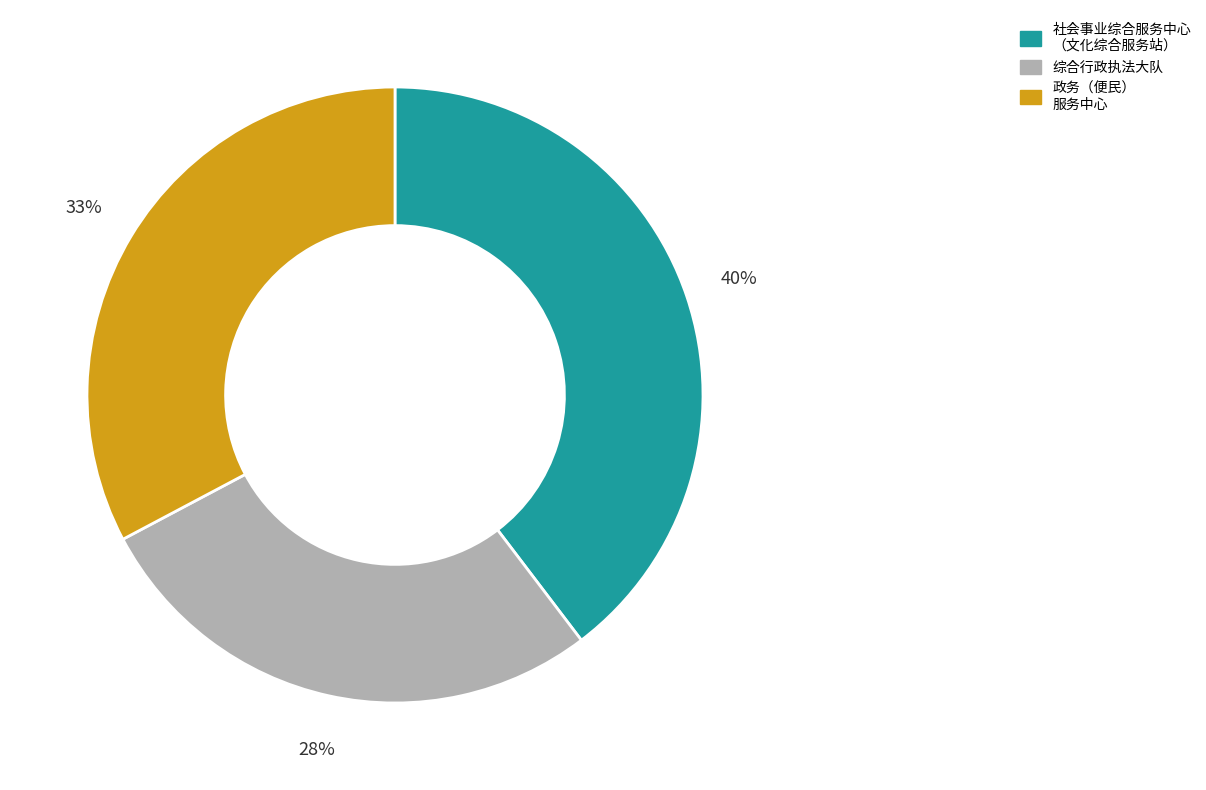

How many segments does this pie chart have?

3